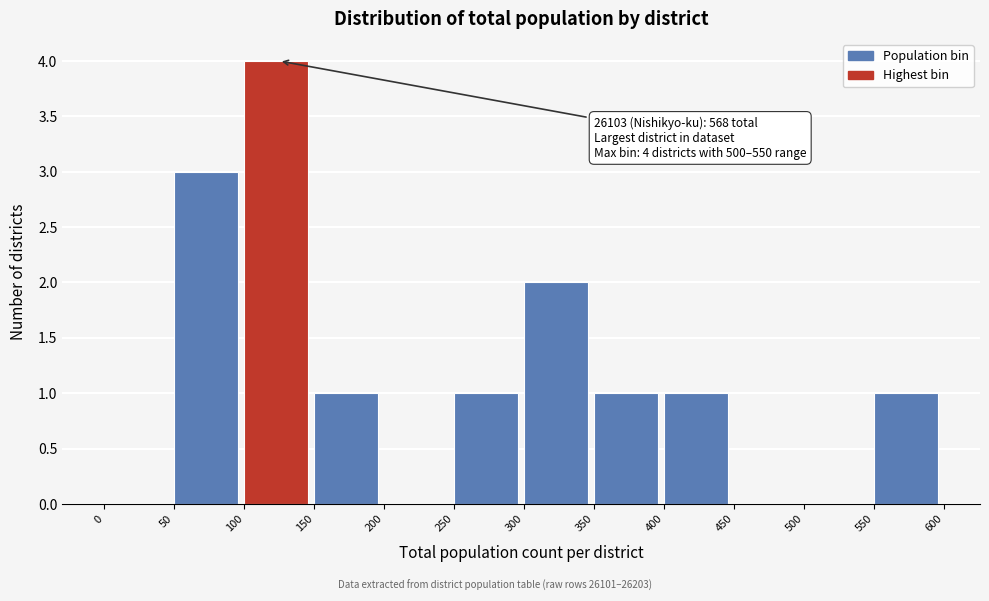

Which range on the x-axis has the tallest bar?

100 to 150